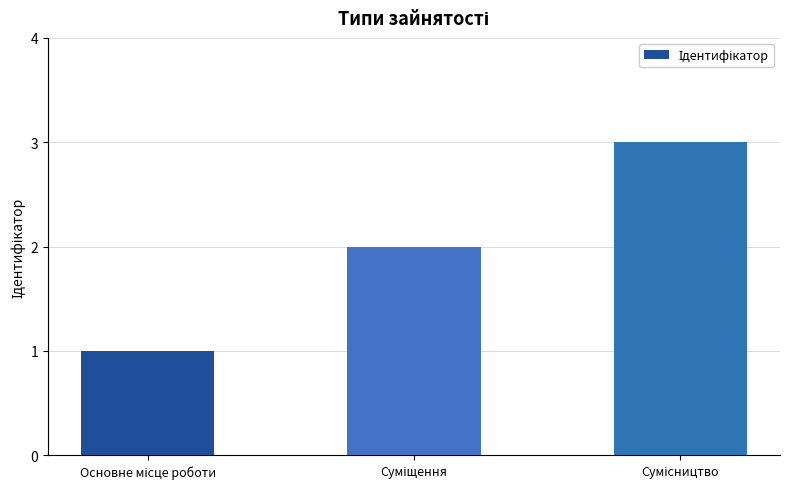

What is the value of the 1st bar from the left?

1